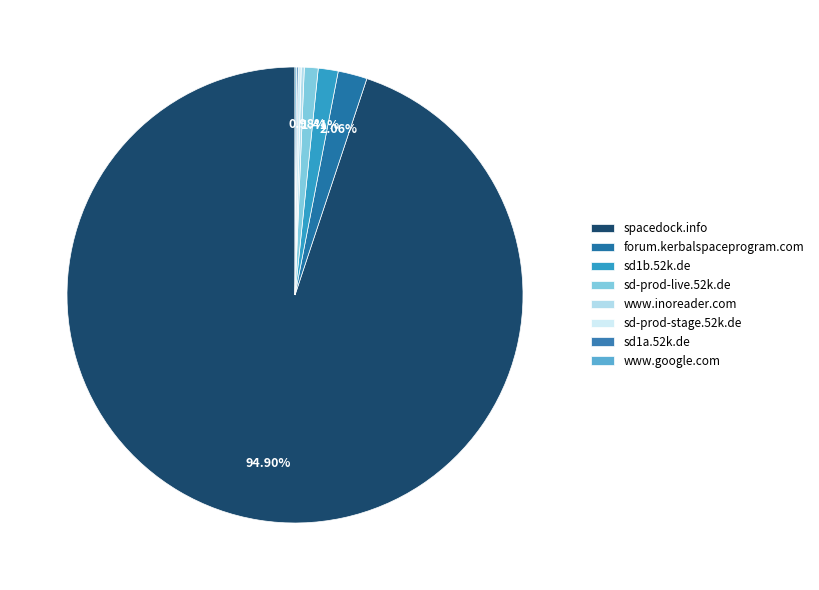

The www.google.com slice represents 1% of the pie. True or false?

False